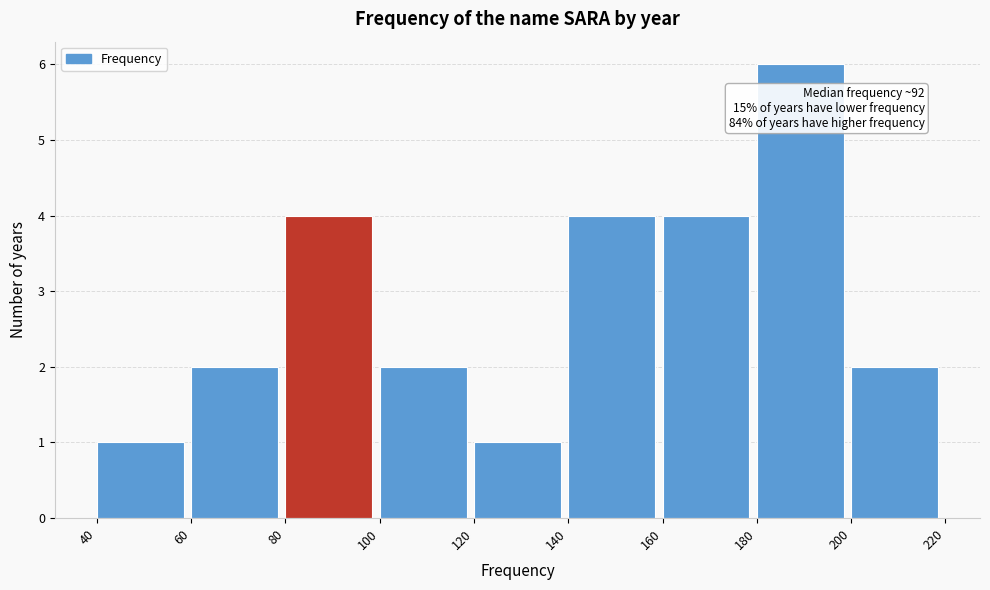

Which range on the x-axis has the tallest bar?

180 to 200